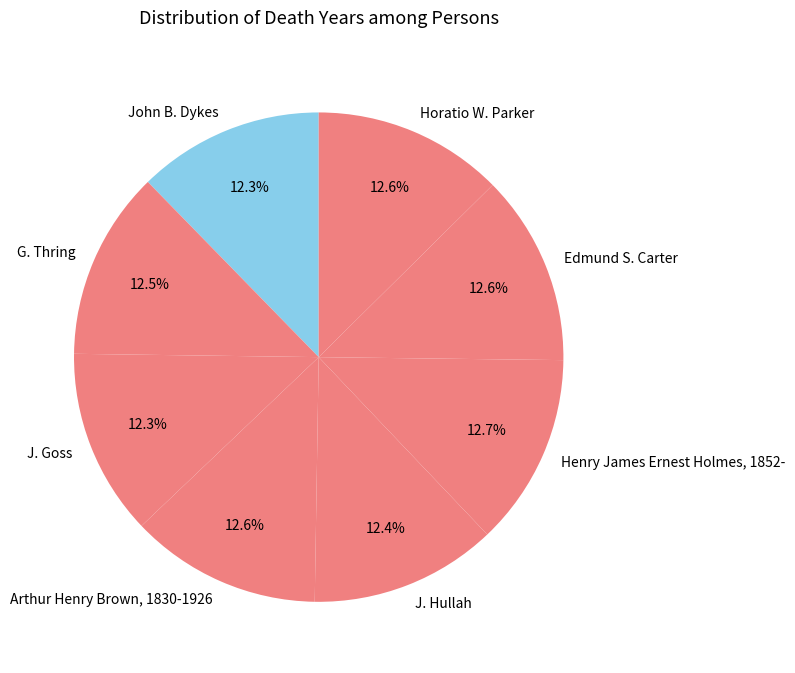

Is there any slice that represents more than half of the pie?

No